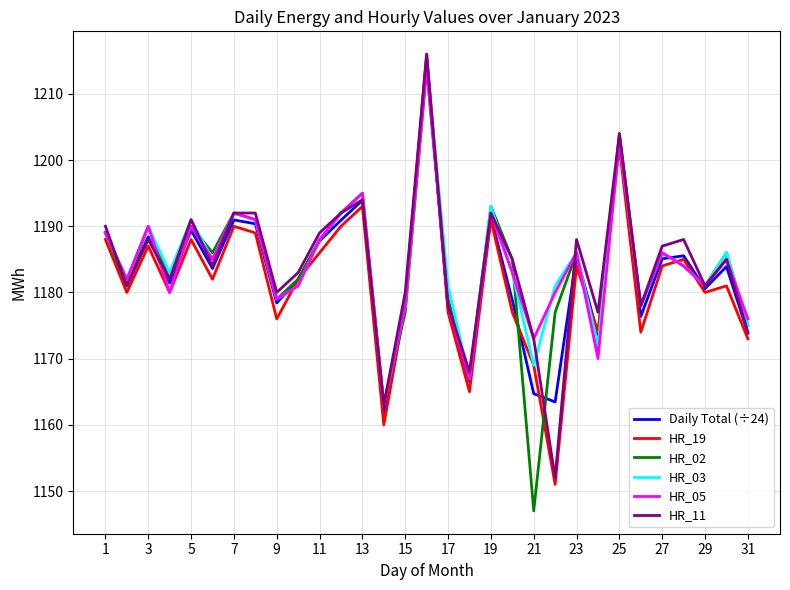

What is the maximum value for HR_03?

1215.0